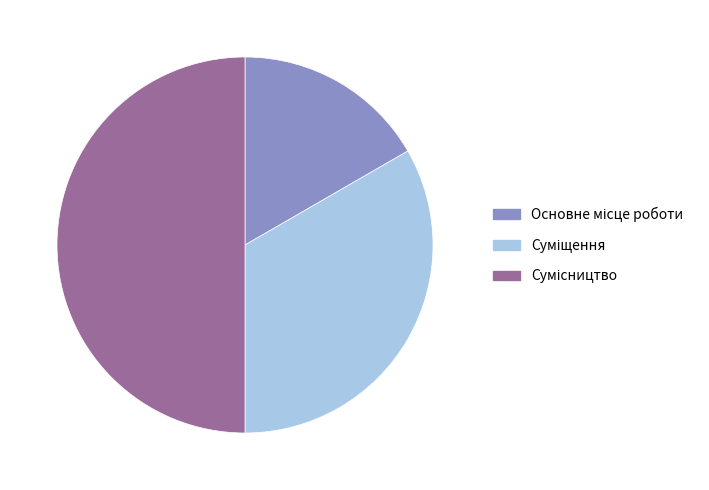

How many slices are in this pie chart?

3